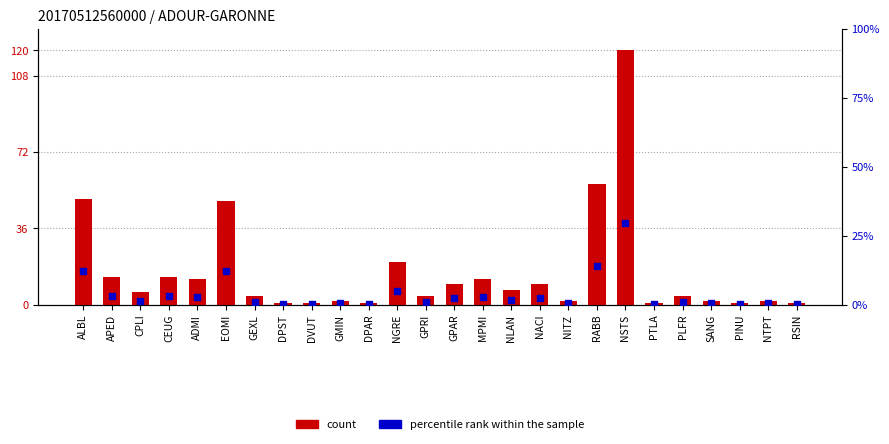

Is the value of count at NGRE greater than the value of percentile rank within the sample at ADMI?

Yes